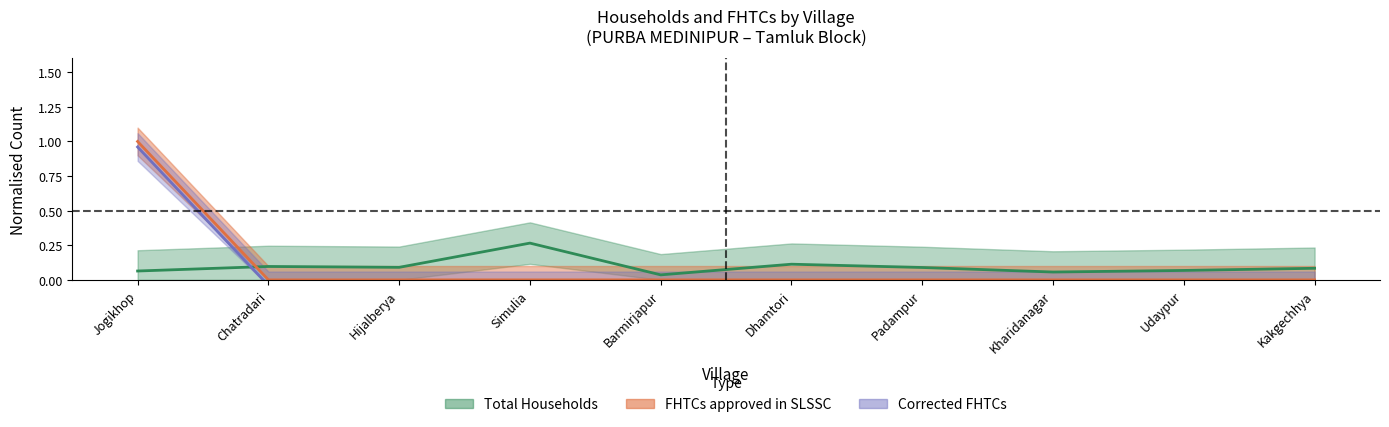

At Hijalberya, list the series in order from smallest to largest.

FHTCs approved in SLSSC, Corrected FHTCs, Total Households